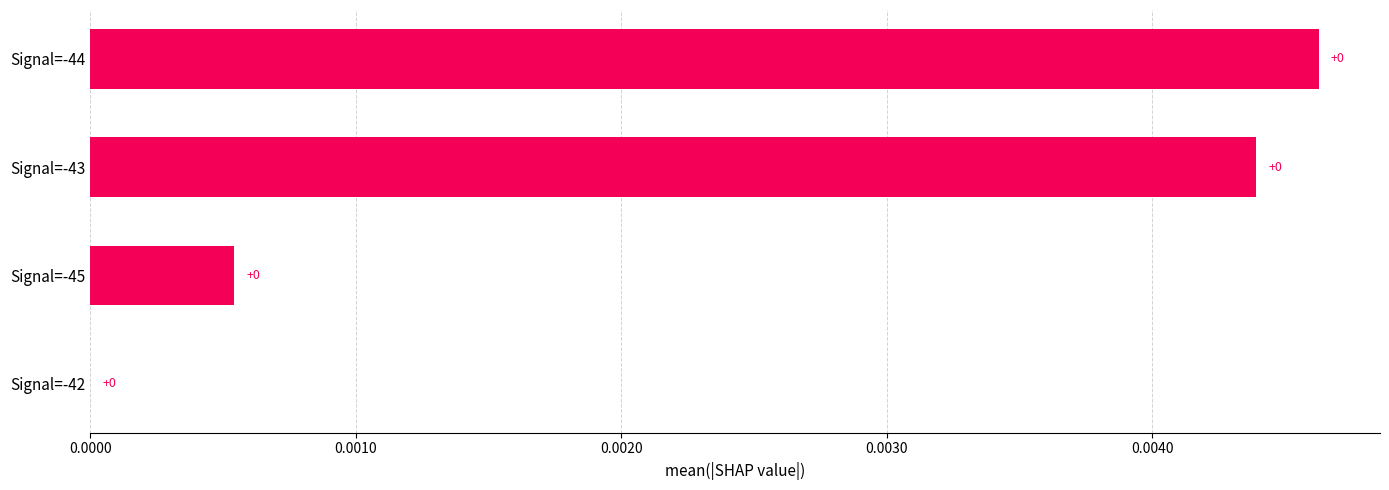

How many values are between 0 and 1?

4